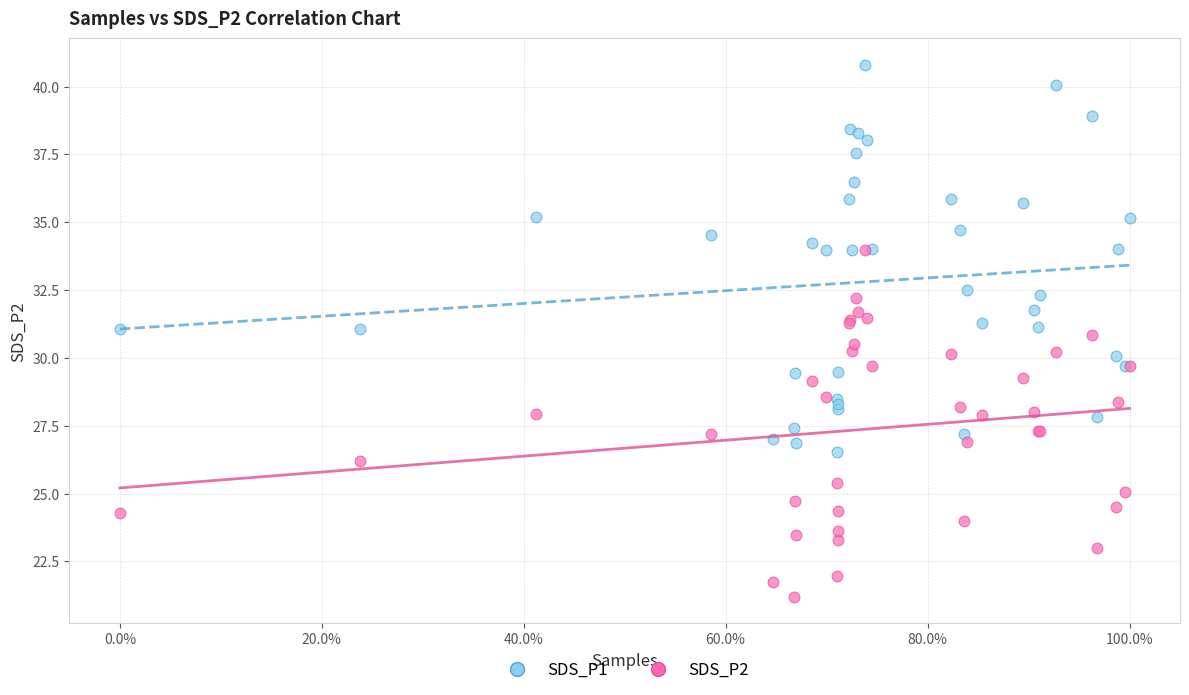

Which series has the widest spread of Y values?

SDS_P1